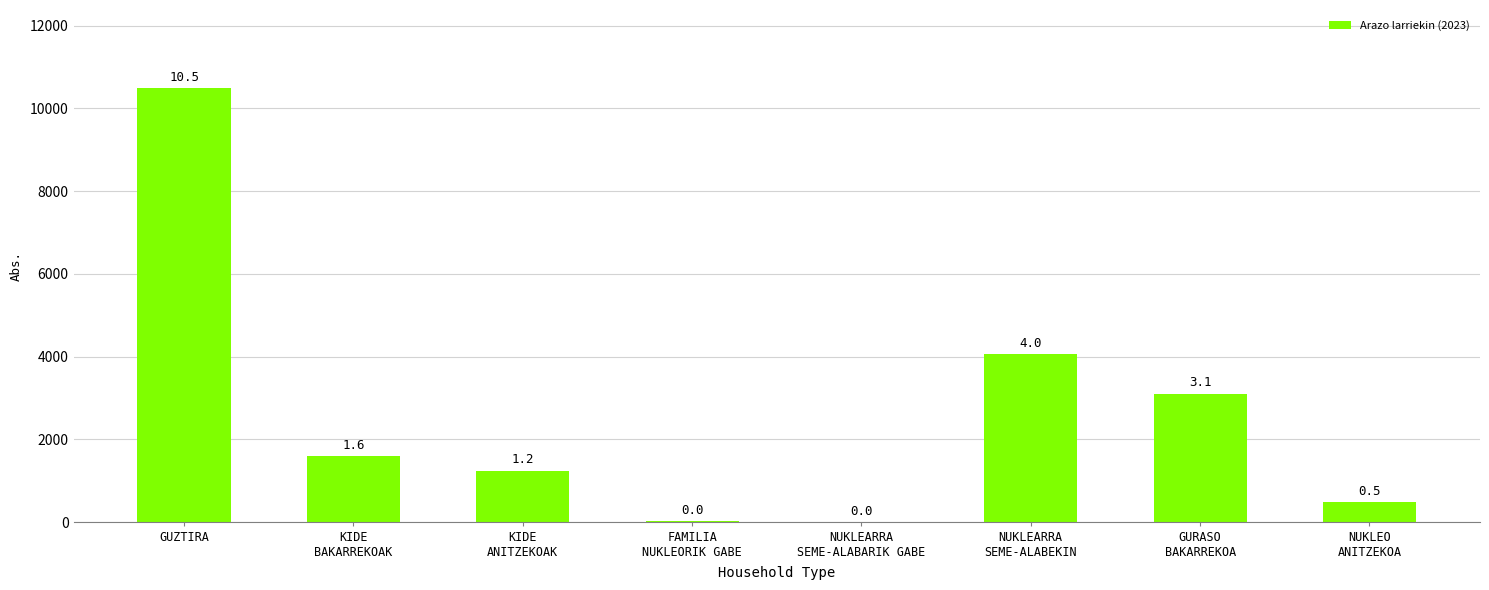

What is the label of the 7th bar from the left?

GURASO
BAKARREKOA